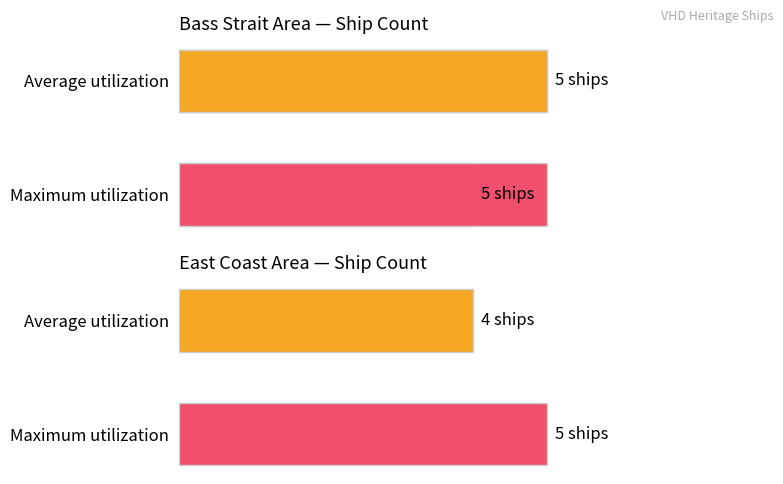

The value at Williams River NSW is 1. True or false?

False